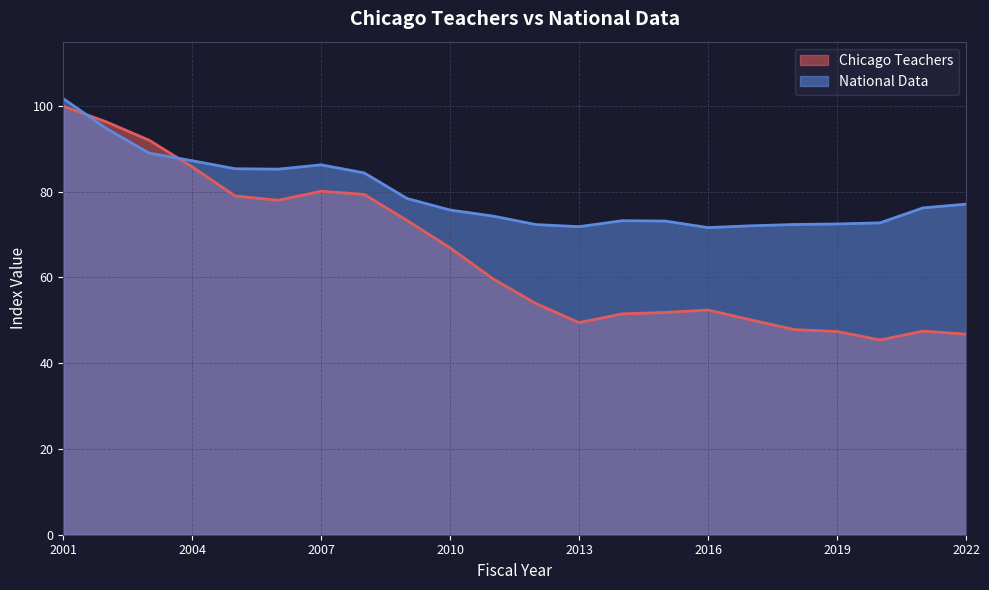

How many times do National Data and Chicago Teachers cross each other?

2